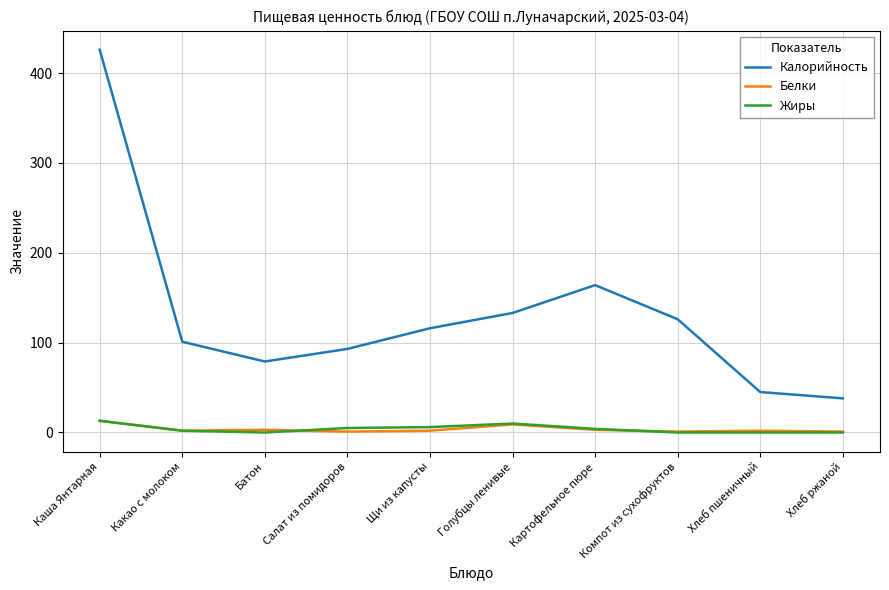

The Калорийность series shows 116 at Щи из капусты. True or false?

True